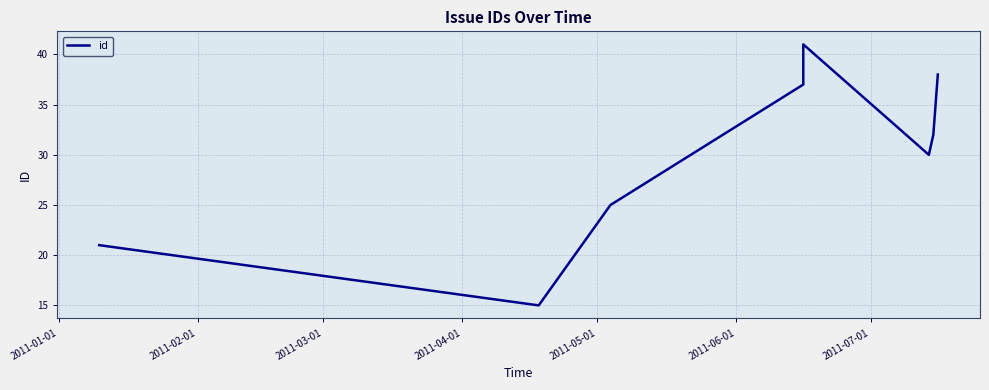

How many distinct data groups are displayed?

1